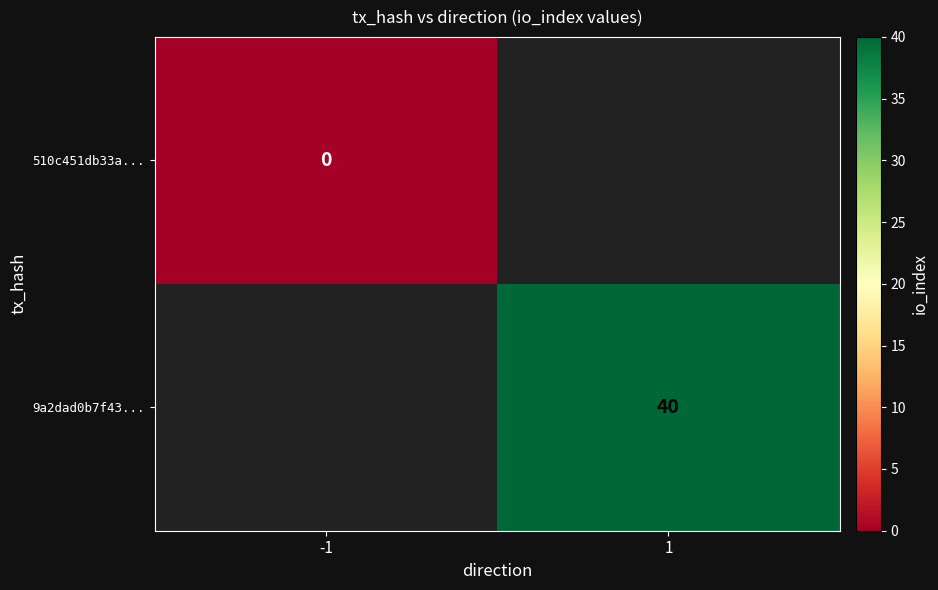

At how many categories does at least one series exceed 7?

1